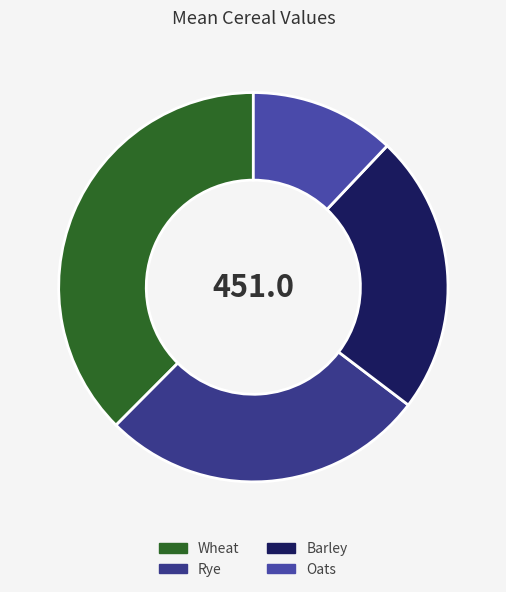

Does Barley represent more than half of the total?

No